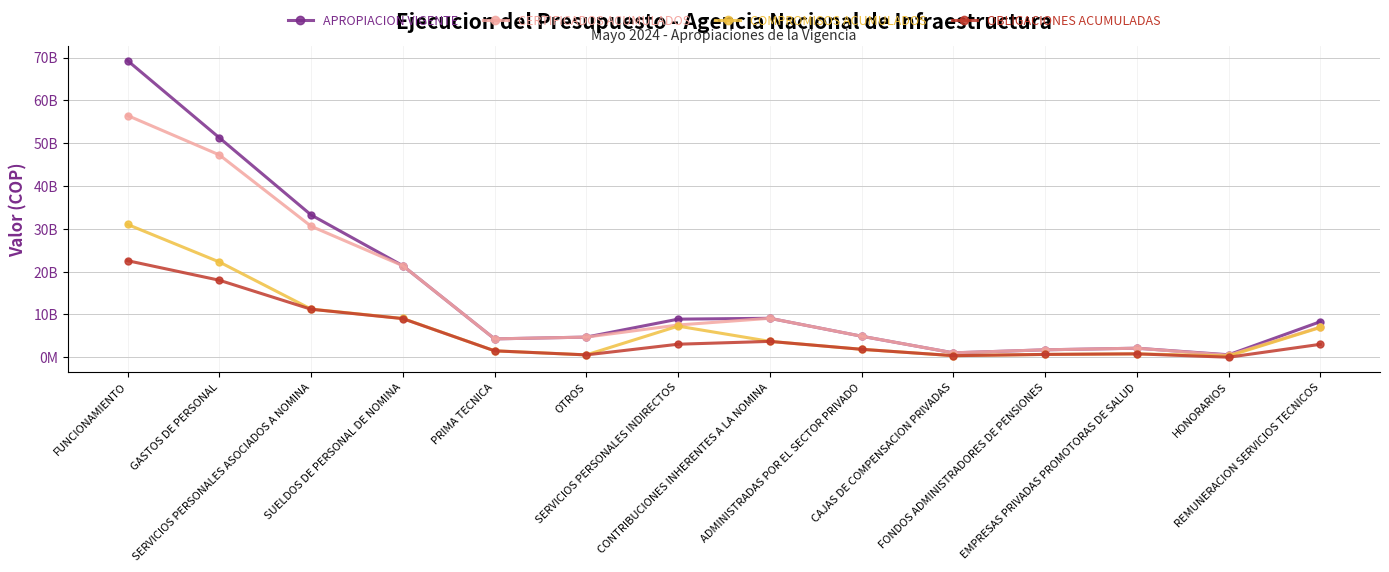

Which series has the widest spread of values?

APROPIACION VIGENTE